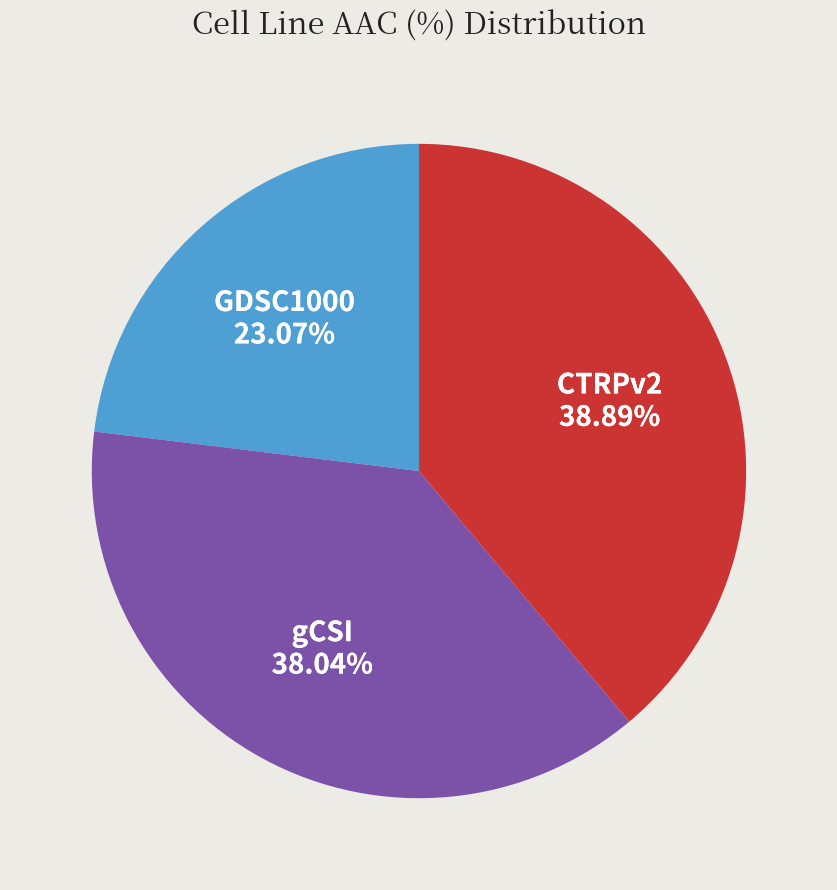

Which slice is the smallest?

GDSC1000